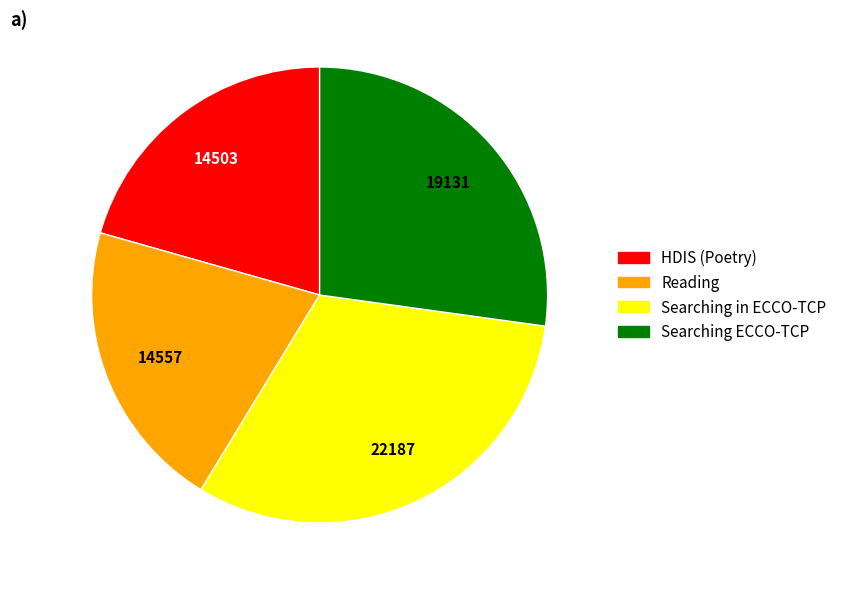

Does HDIS (Poetry) represent more than half of the total?

No